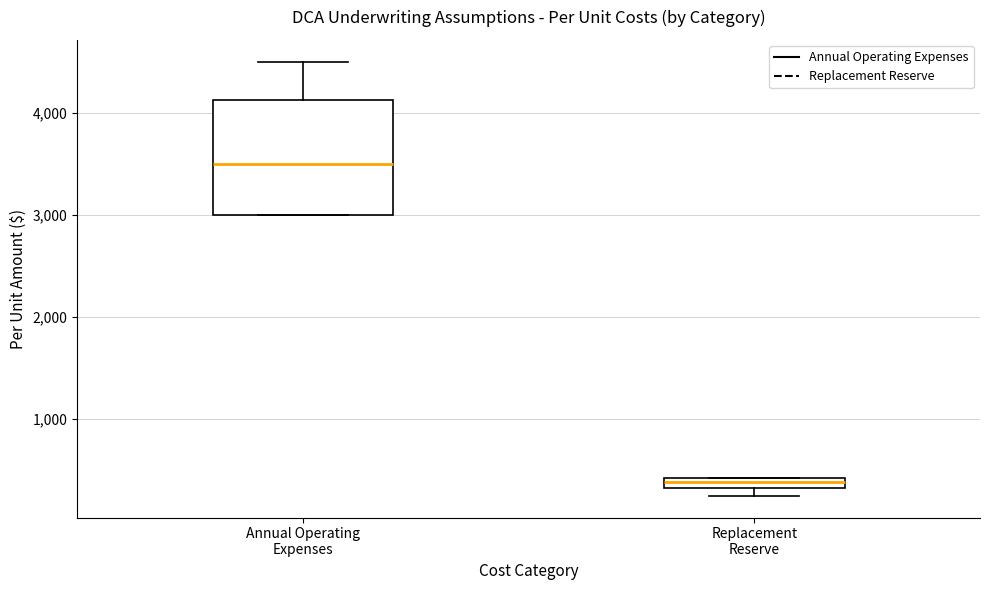

Which box has the lowest median line?

Replacement Reserve